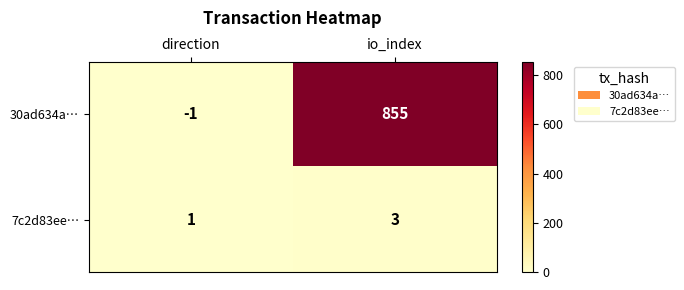

Which series has the largest range (max minus min)?

30ad634a…